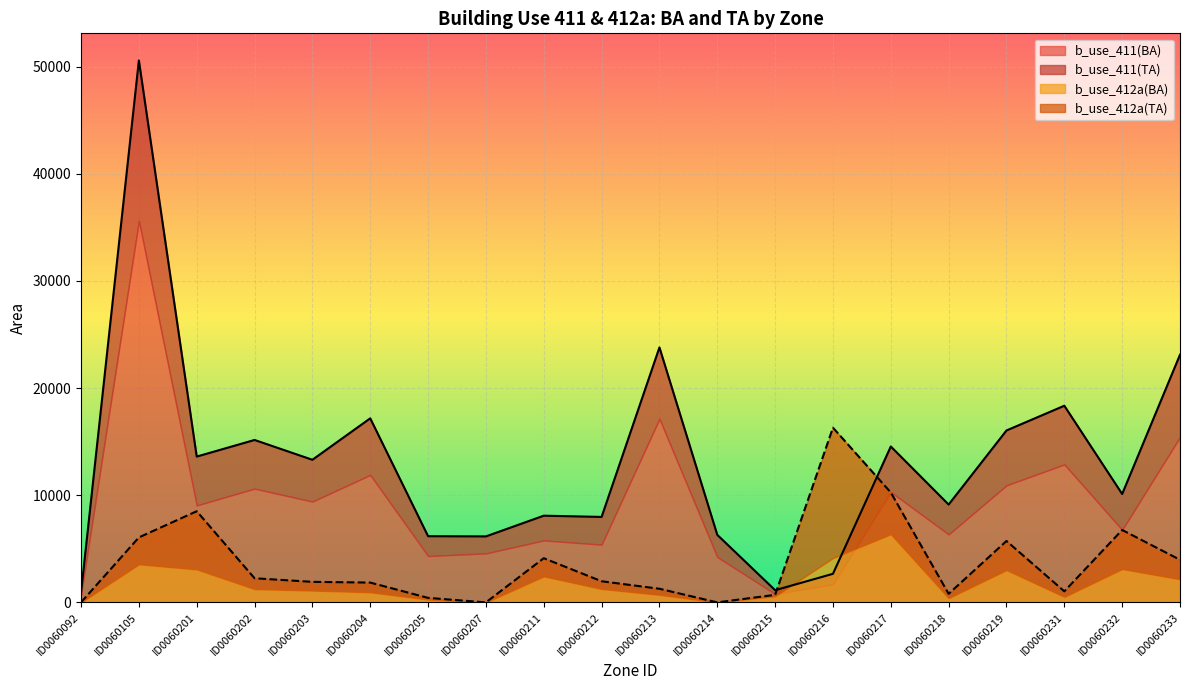

What value does the b_use_411(BA) series have at ID0060211, to the nearest 100?

8100